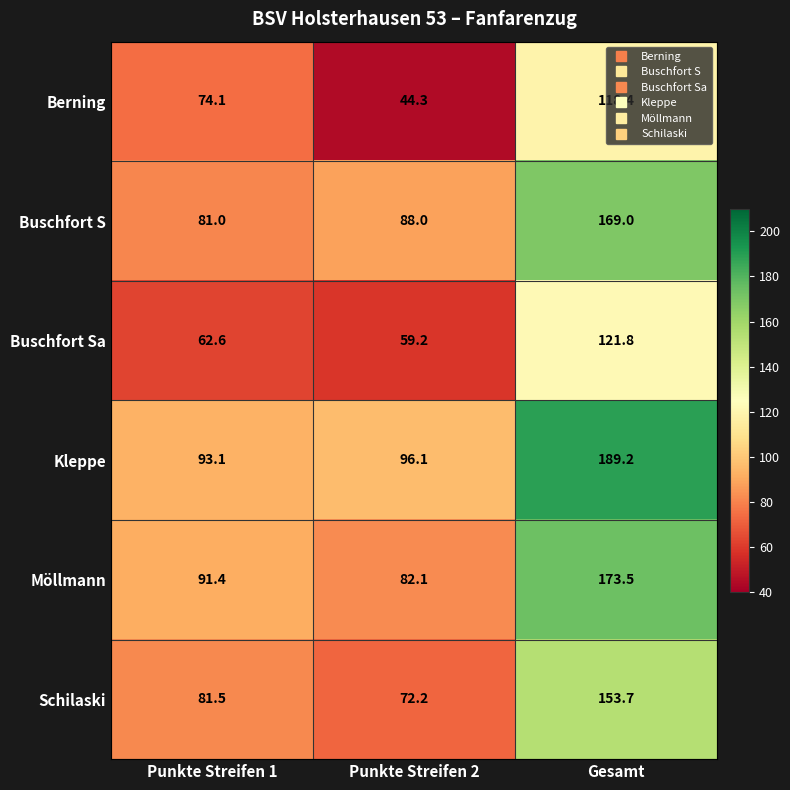

What value does the Schilaski series have at Gesamt?

153.7